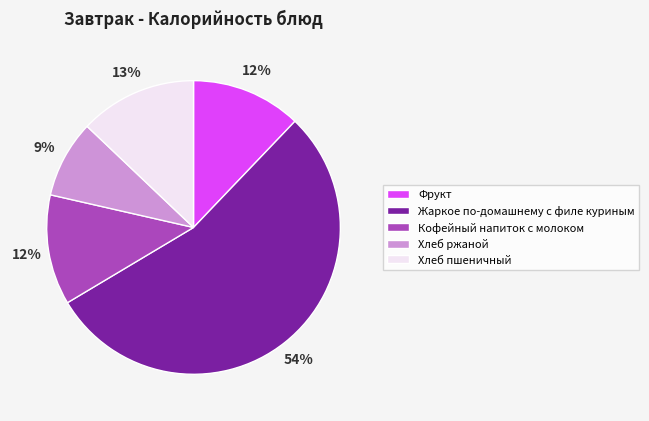

Which has a higher value, Хлеб пшеничный or Хлеб ржаной?

Хлеб пшеничный